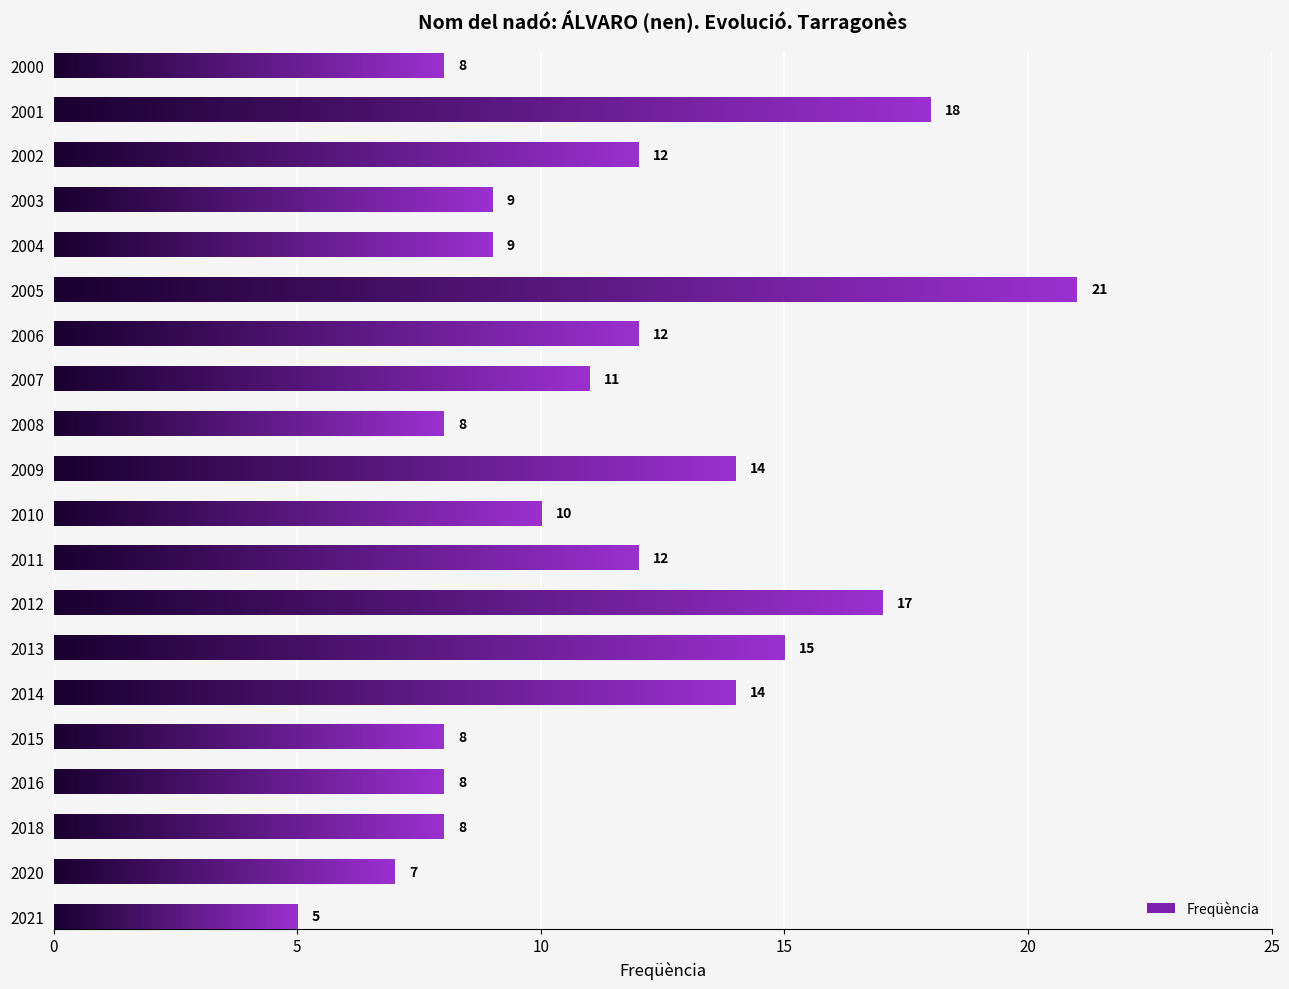

What is the difference between the values at 2006 and 2020?

5